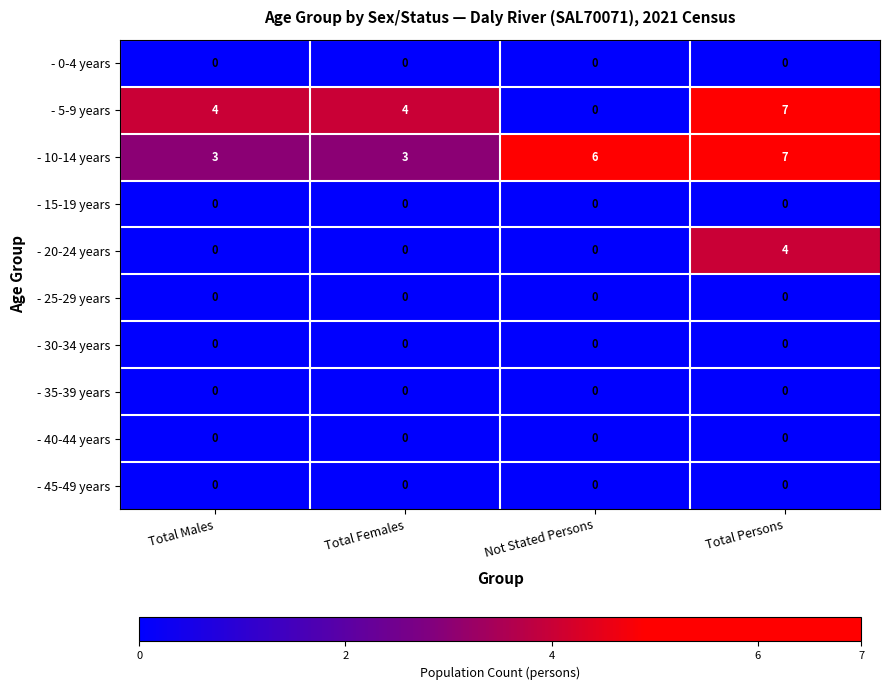

At which category is the sum across all series the highest?

Total Persons